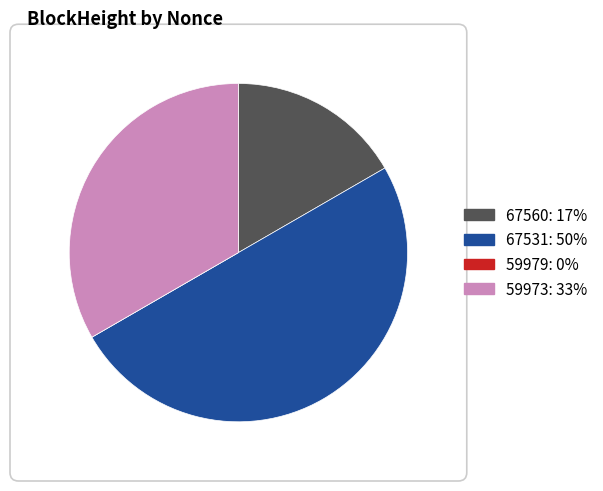

Is it true that 67560 is 3% of the pie?

False